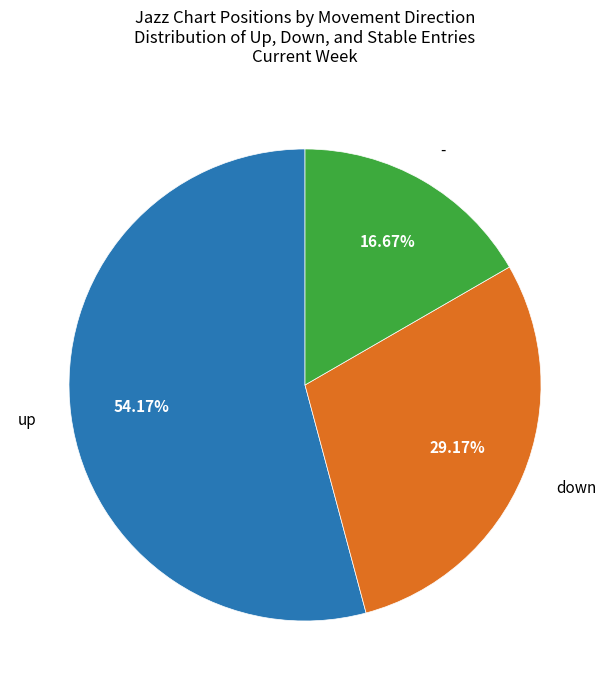

Does any single category account for the majority?

Yes